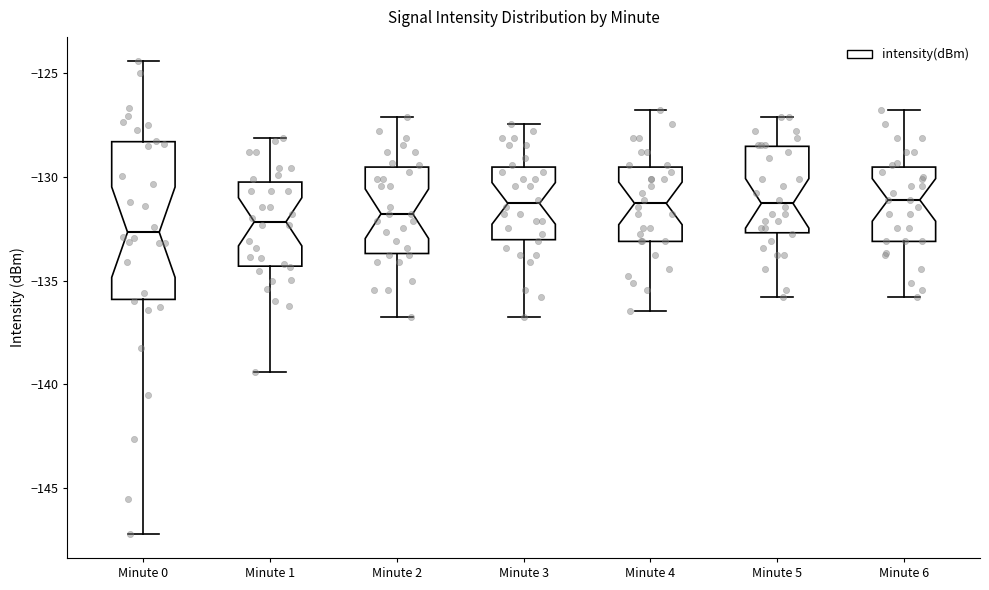

Reading left to right, transcribe this box plot: for each box, give where its median line is, the range the box spans, and where its two whiskers end, as read against the y-axis. The values are not printed on the chart, so give them approximately, as read against the axis.

Minute 0: median -132.5, box -136.0 to -128.5, whiskers -147.0 to -124.5
Minute 1: median -132.0, box -134.5 to -130.5, whiskers -139.5 to -128.0
Minute 2: median -132.0, box -133.5 to -129.5, whiskers -137.0 to -127.0
Minute 3: median -131.5, box -133.0 to -129.5, whiskers -137.0 to -127.5
Minute 4: median -131.5, box -133.0 to -129.5, whiskers -136.5 to -127.0
Minute 5: median -131.5, box -132.5 to -128.5, whiskers -136.0 to -127.0
Minute 6: median -131.0, box -133.0 to -129.5, whiskers -136.0 to -127.0